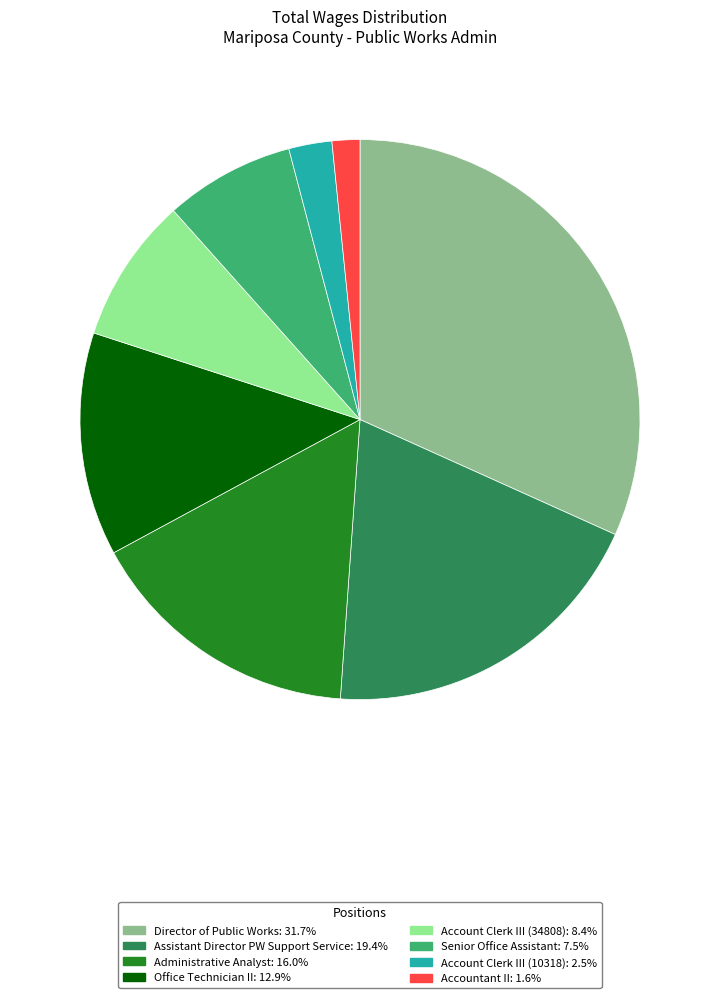

Is Office Technician II the majority of the pie?

No